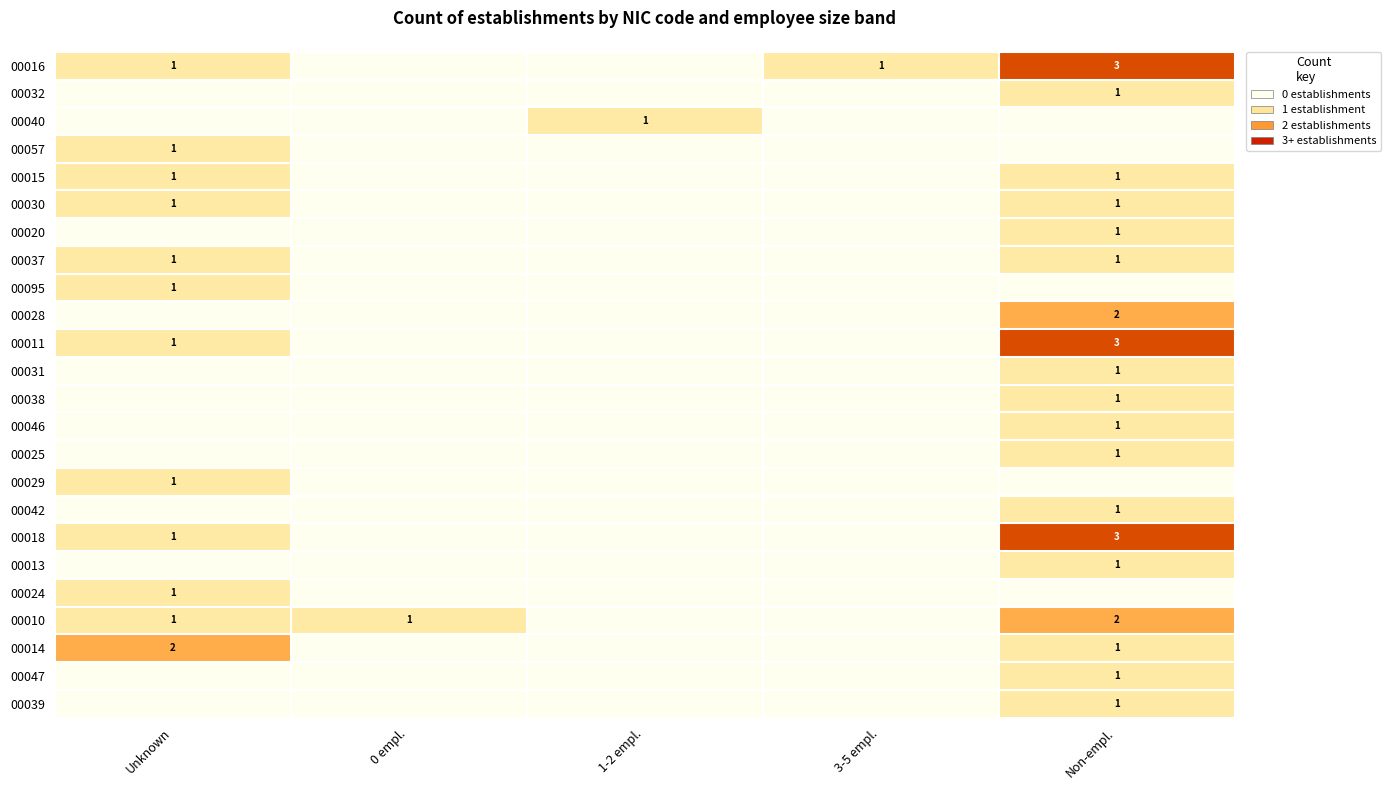

Which category has the highest value across all series?

Non-empl.